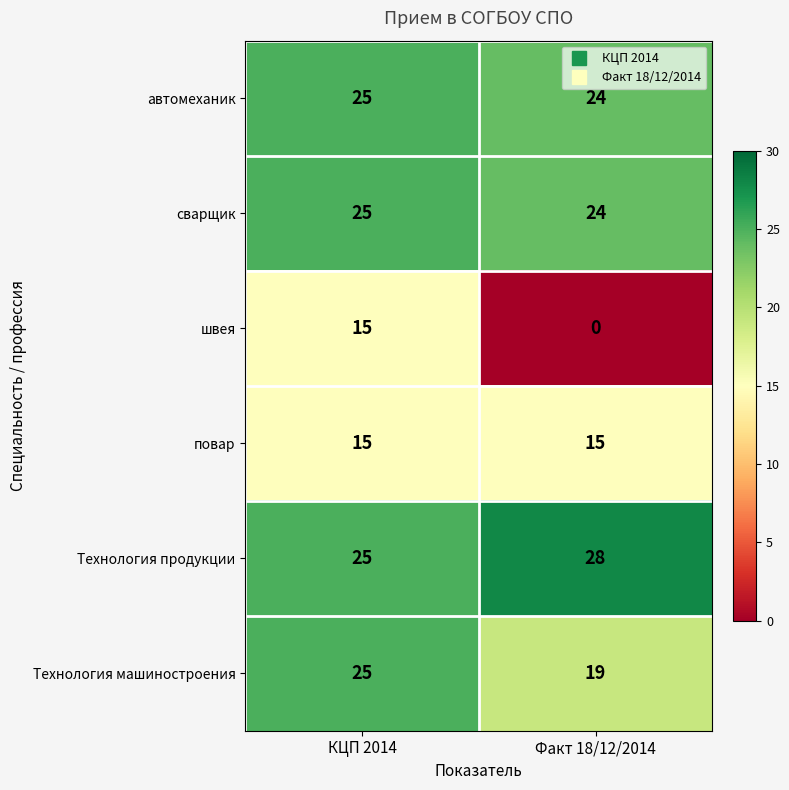

Where is автомеханик nearest to the value 24?

Факт 18/12/2014